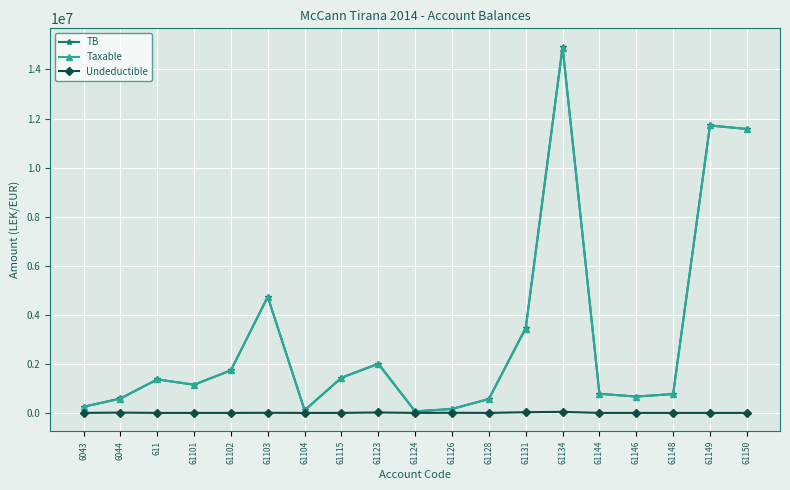

What is the difference between the Taxable values at 61103 and 61126?

4573156.9